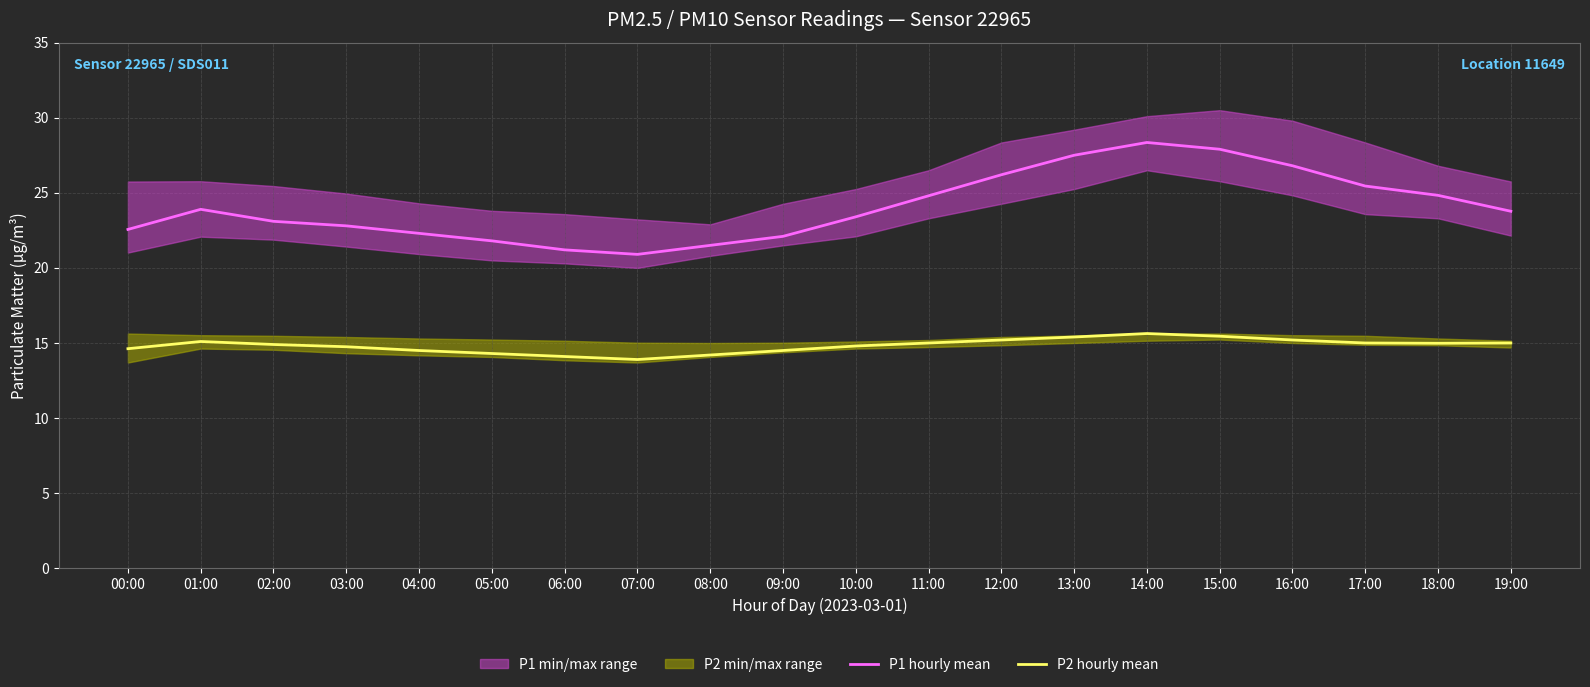

How many lines are shown in the chart?

2